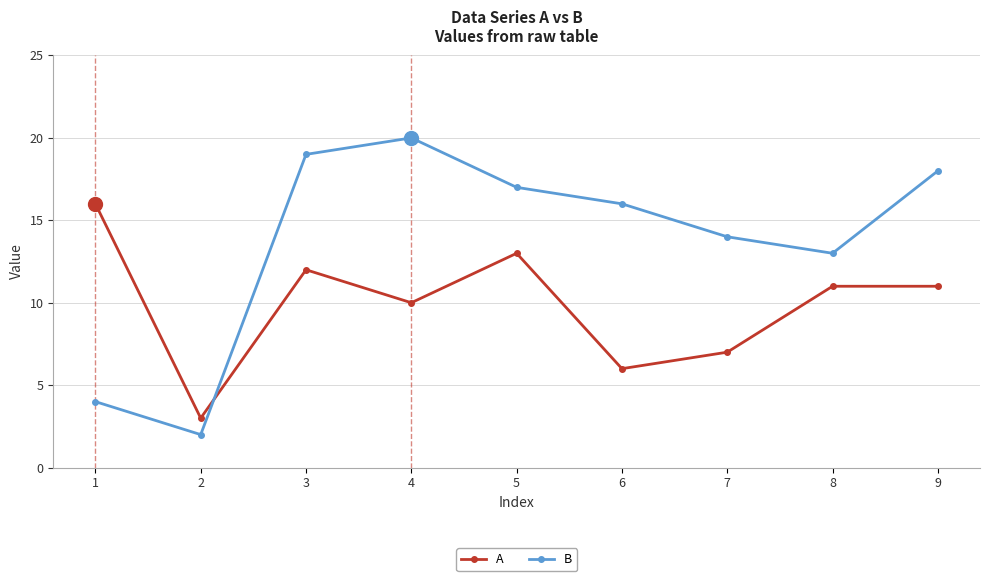

What is the value of the B point at the 4th from the left?

20